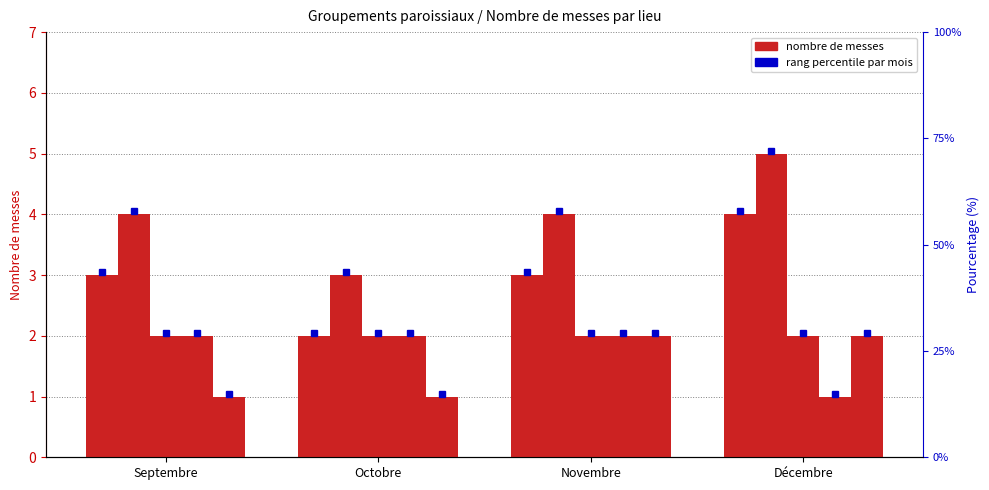

At which category is the sum across all series the highest?

Décembre